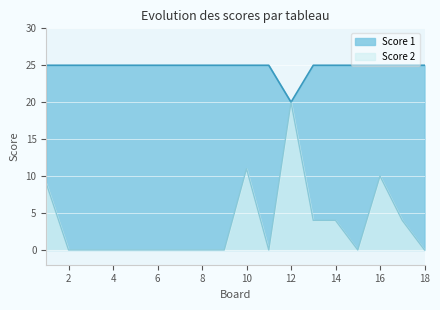

True or false: Score 2 and Score 1 intersect in this chart.

False